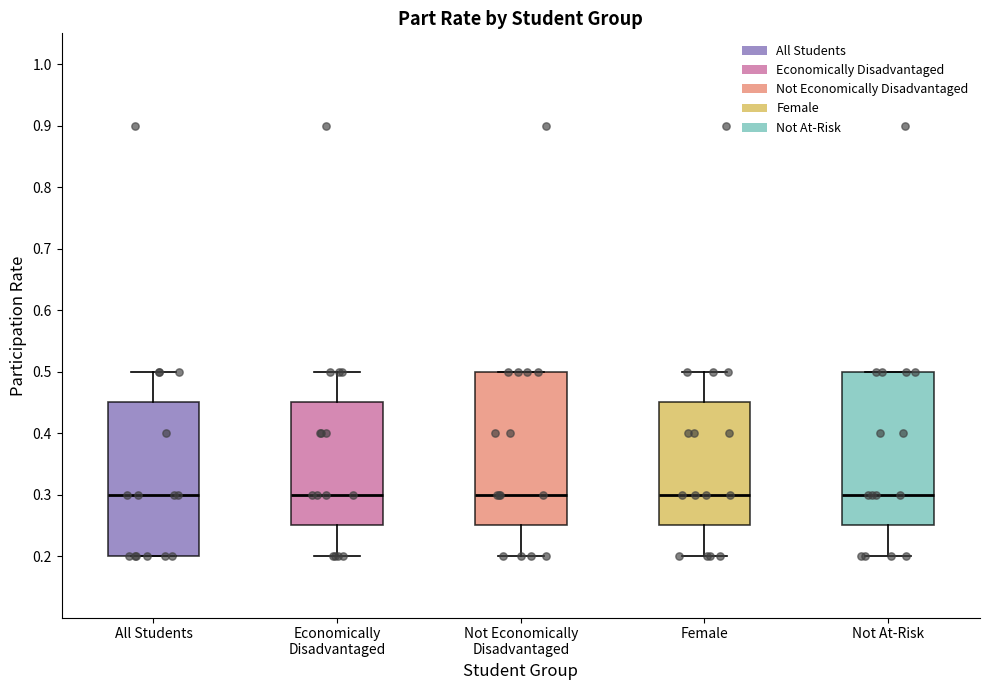

Where is the upper edge of the box for Not At-Risk on the y-axis? The values are not printed on the chart, so give them approximately, as read against the axis.

0.50